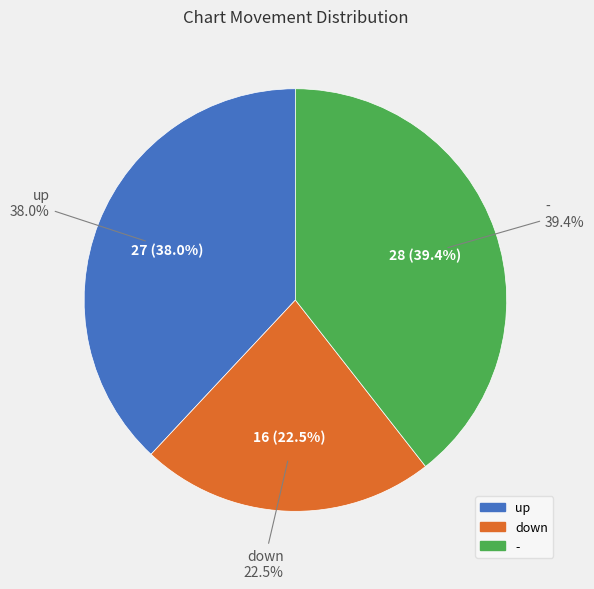

To the nearest percent, what percentage of the pie is up?

38%